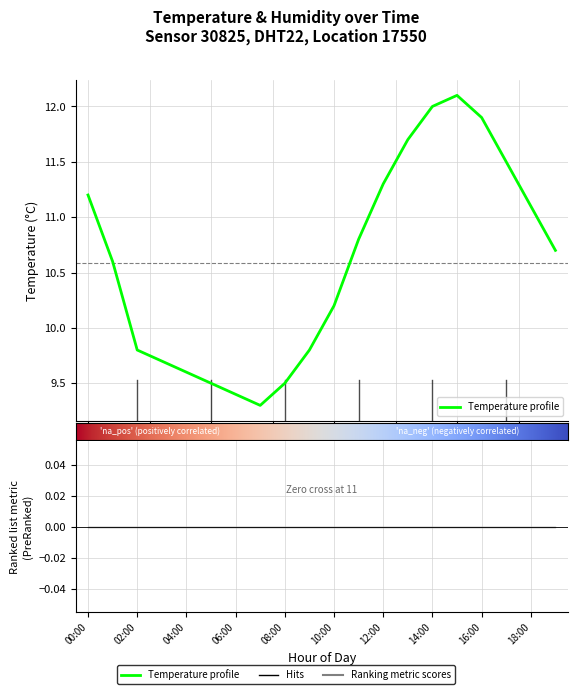

The value at 06:00 is 9.4. True or false?

True